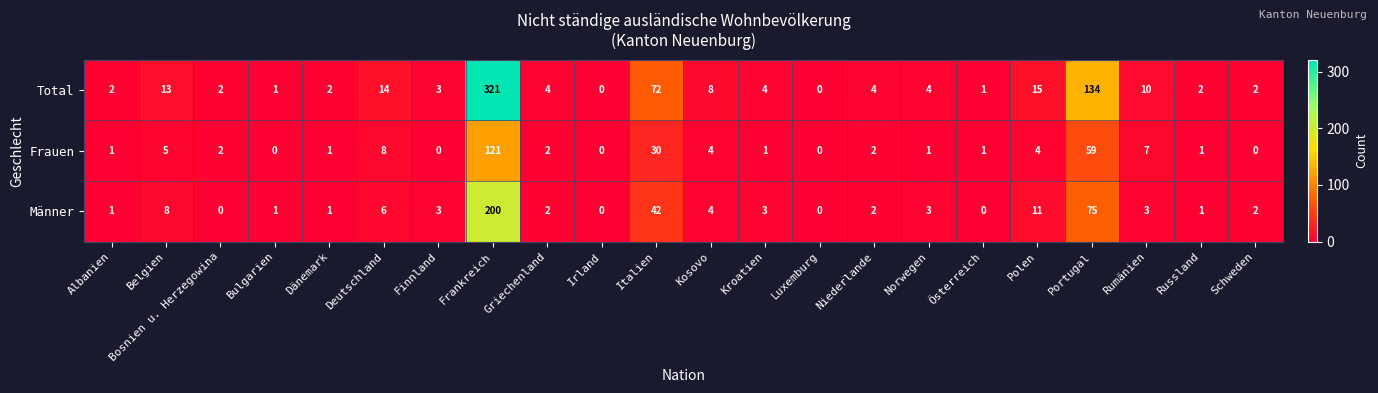

What is the sum of the Total values at Belgien and Österreich?

14